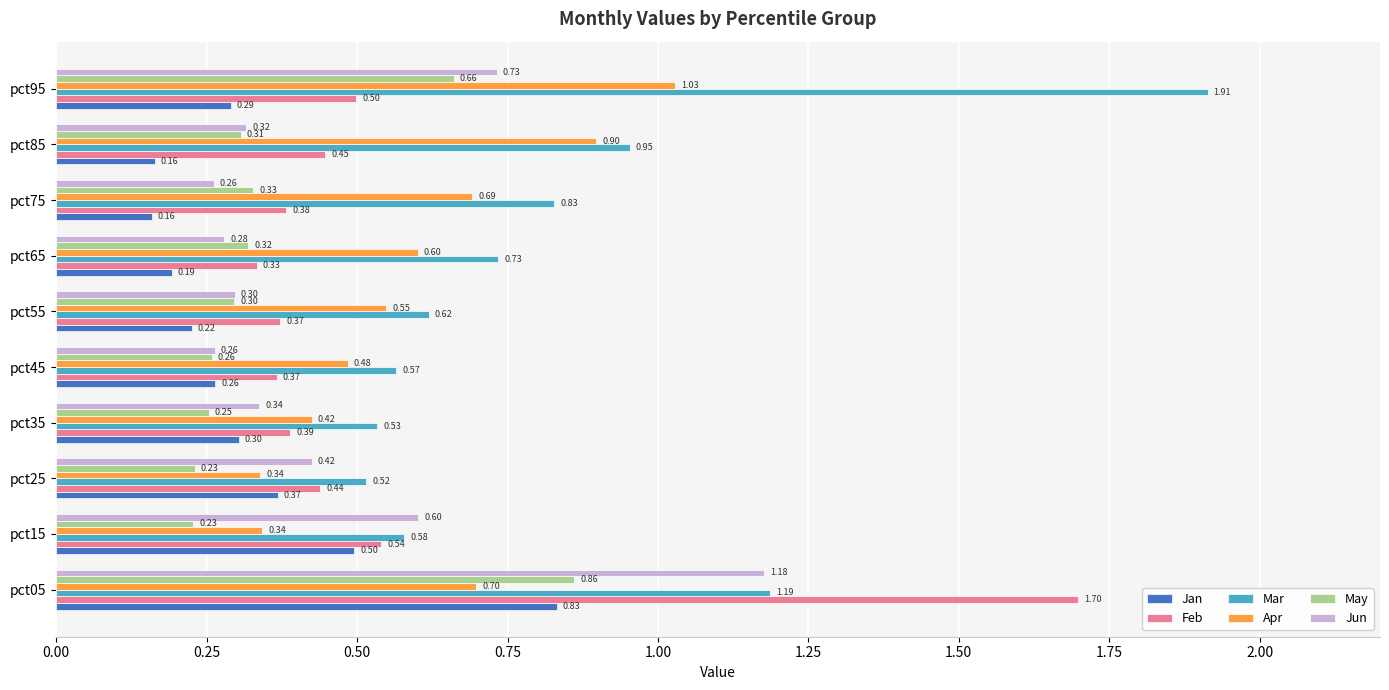

What is the sum of the Jan values at pct45 and pct65?

0.5